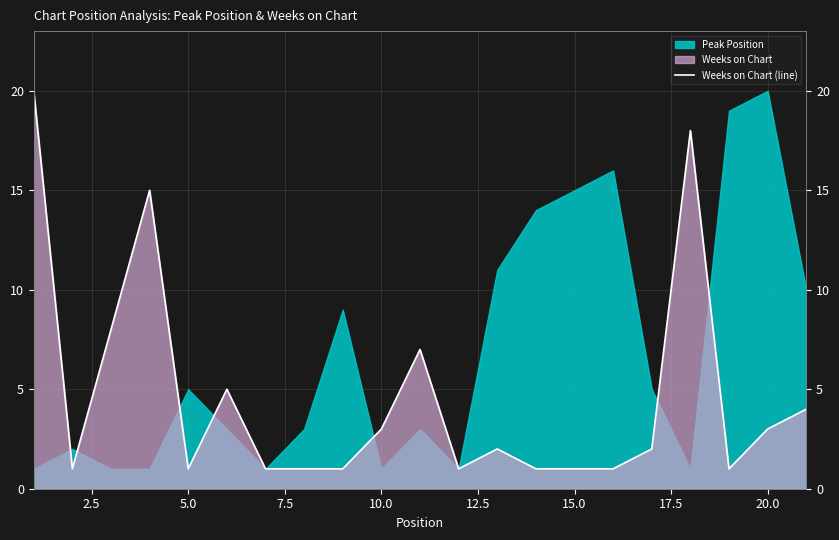

What is the greatest value displayed?

20